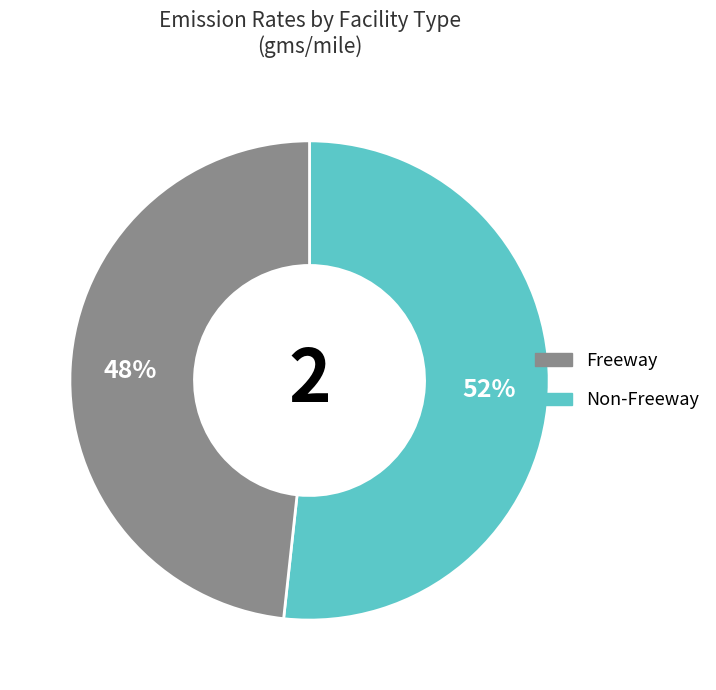

To the nearest percent, what is the combined percentage of Freeway and Non-Freeway?

100%